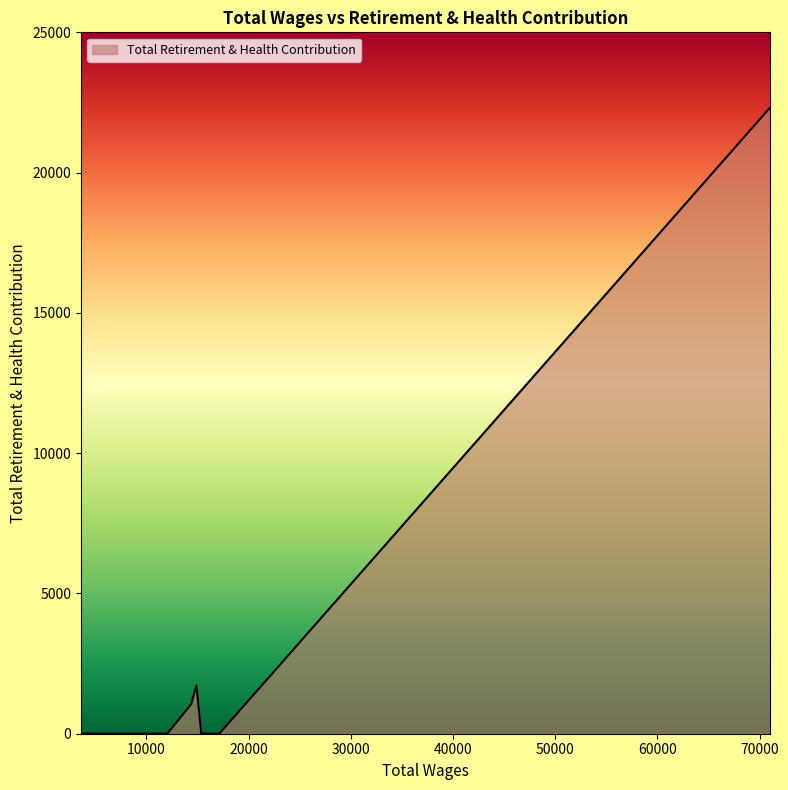

What is the difference between the maximum and minimum values?

22322